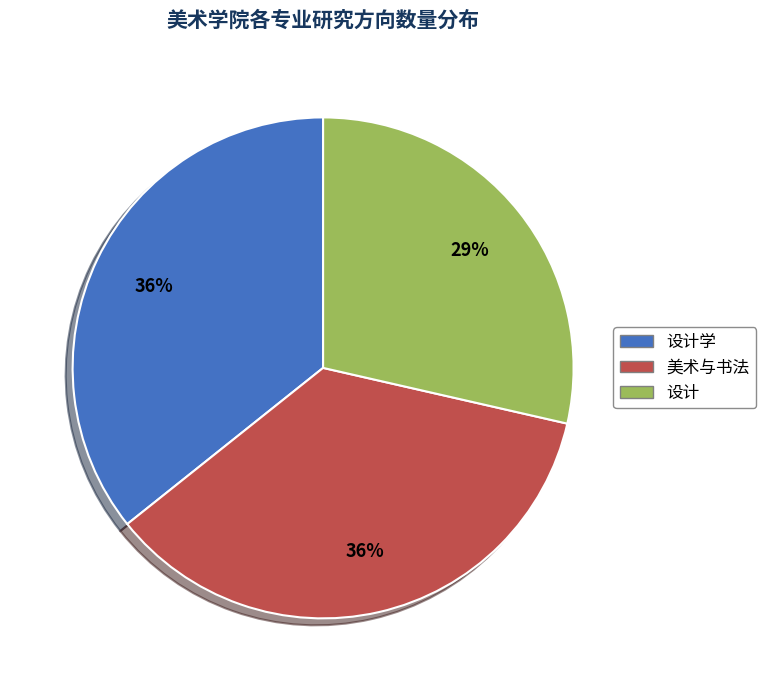

To the nearest percent, what is the difference between the largest and smallest slice percentages?

7%